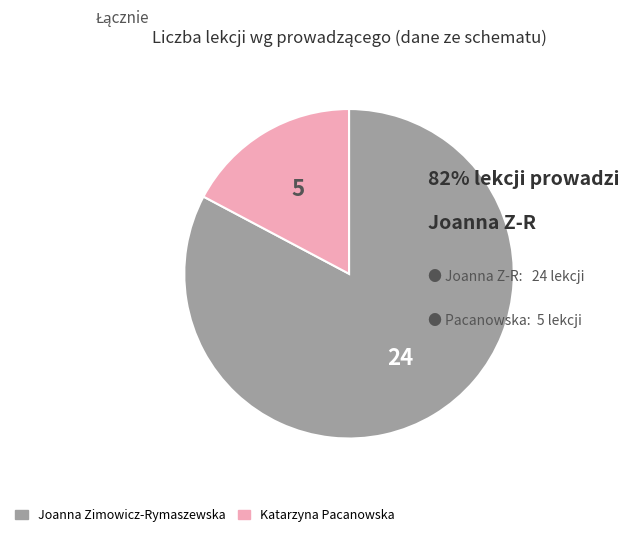

What is the largest slice in the pie chart?

Joanna Zimowicz-Rymaszewska